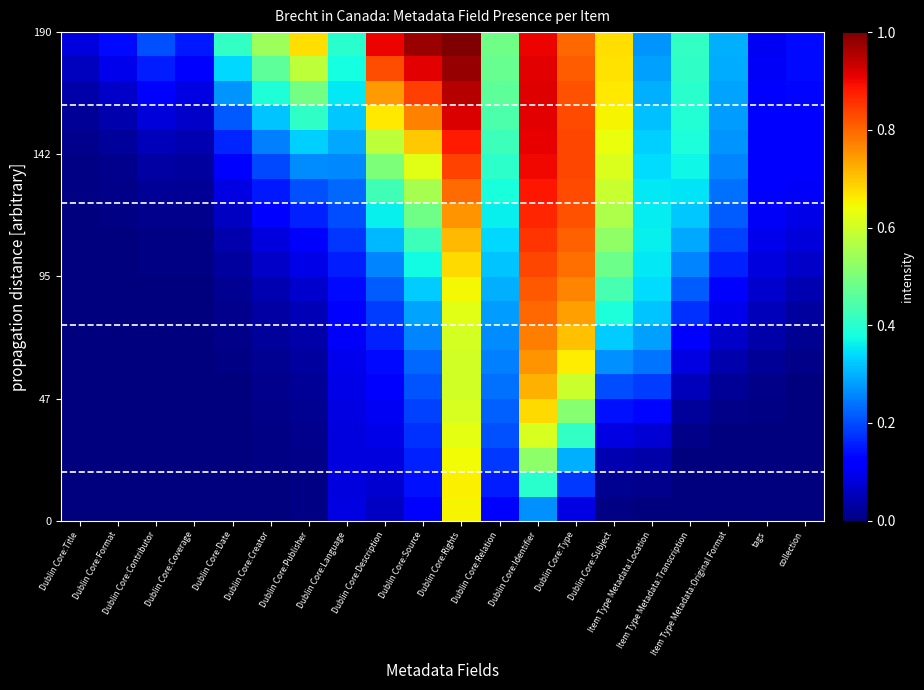

At which category does the chart reach its minimum across all series?

Dublin Core:Title